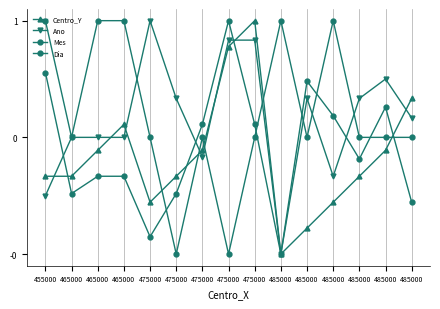

How many distinct data groups are displayed?

4